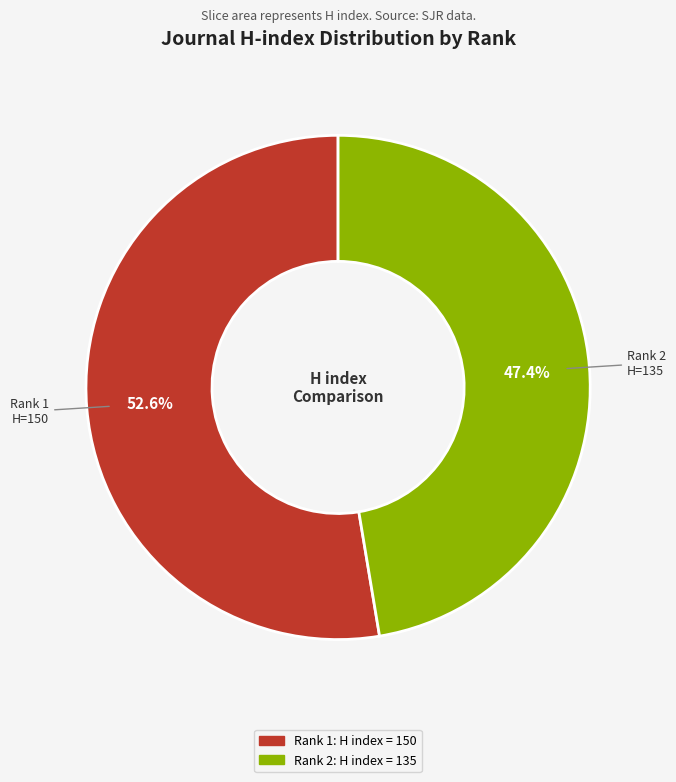

Is there a majority slice in this chart?

Yes